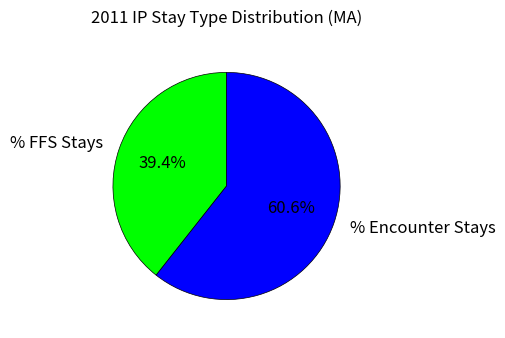

How many slices are in this pie chart?

2